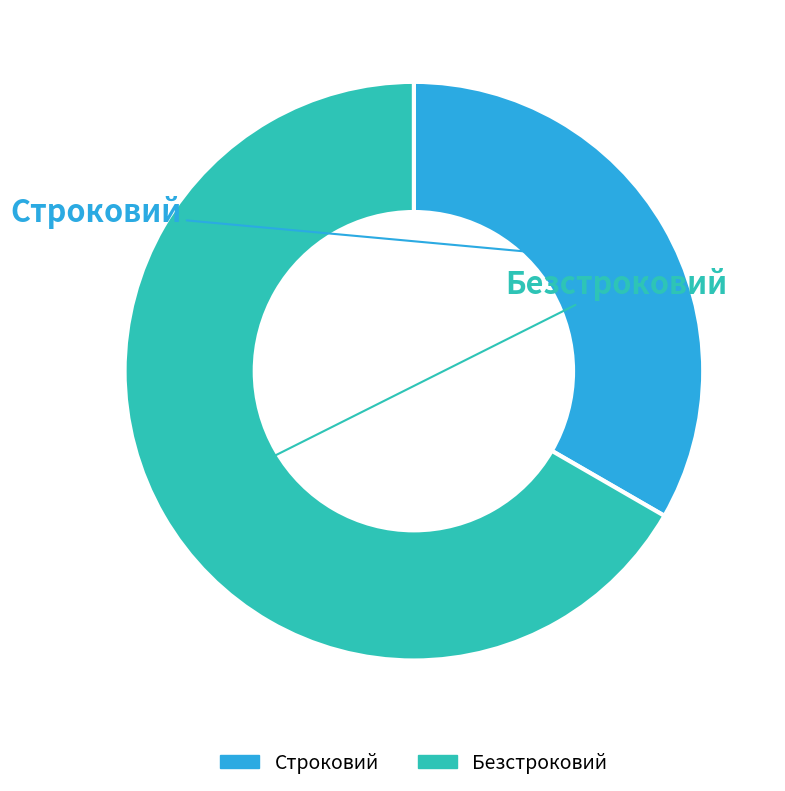

To the nearest percent, what is the average slice percentage?

50%